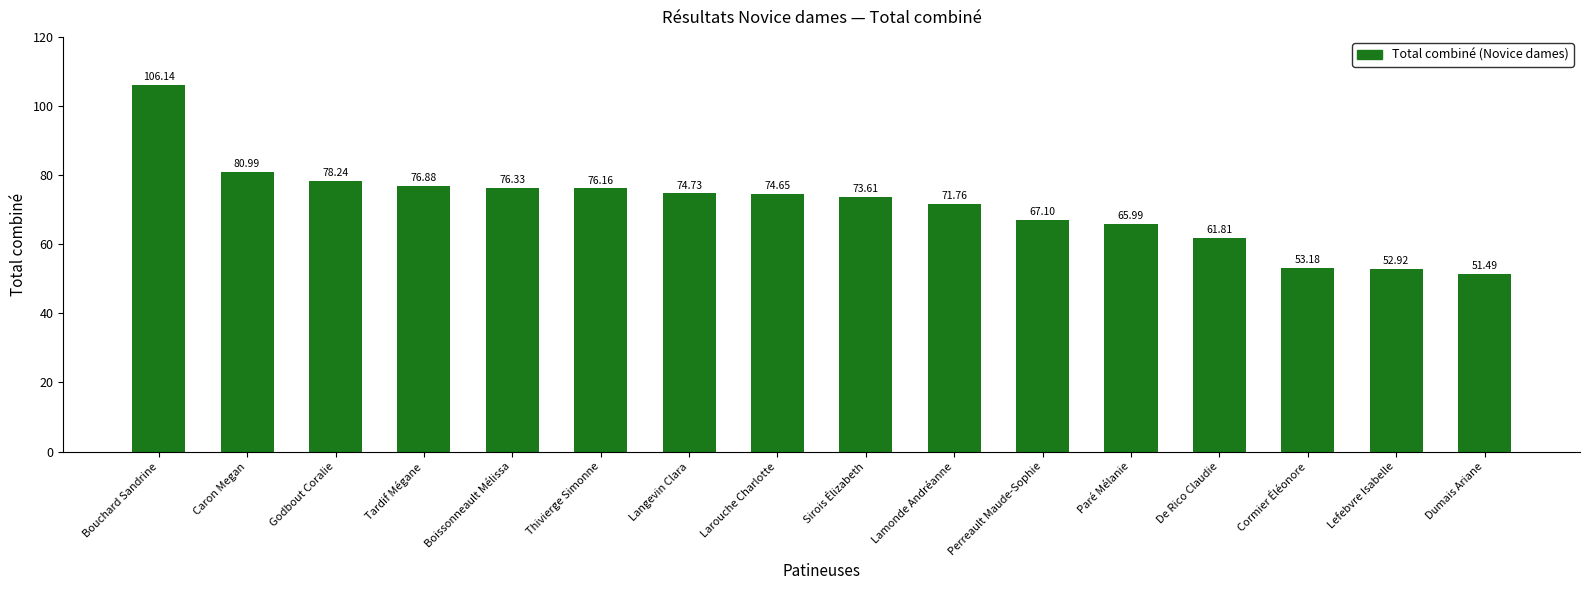

Is it true that the value at Thivierge Simonne is 76.2?

True